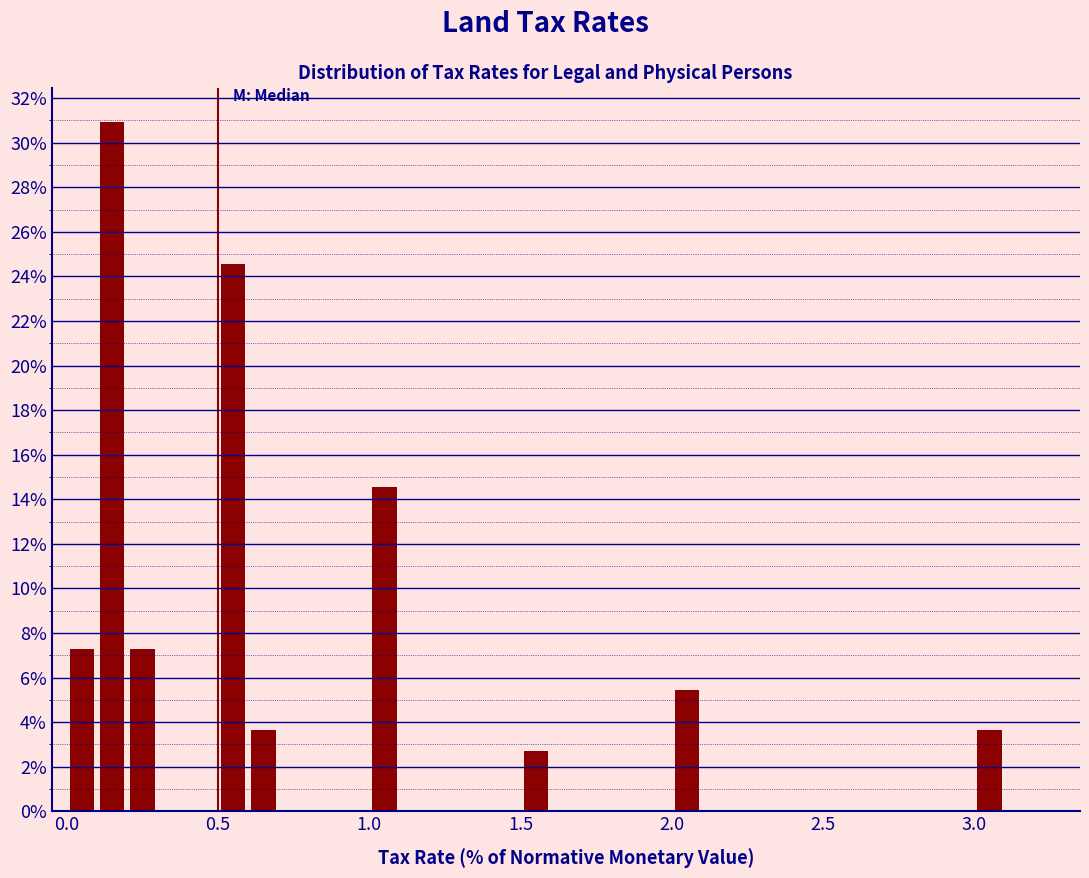

Read against the x-axis, roughly where is the centre of the tallest bar?

0.15